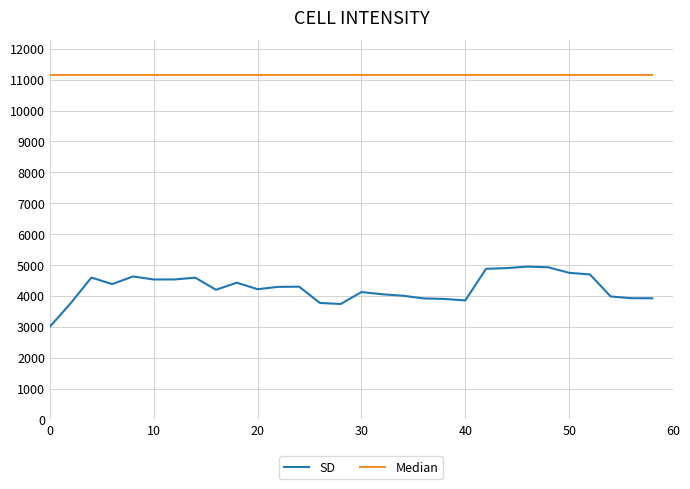

List the series in order of their overall mean, lowest first.

SD, Median